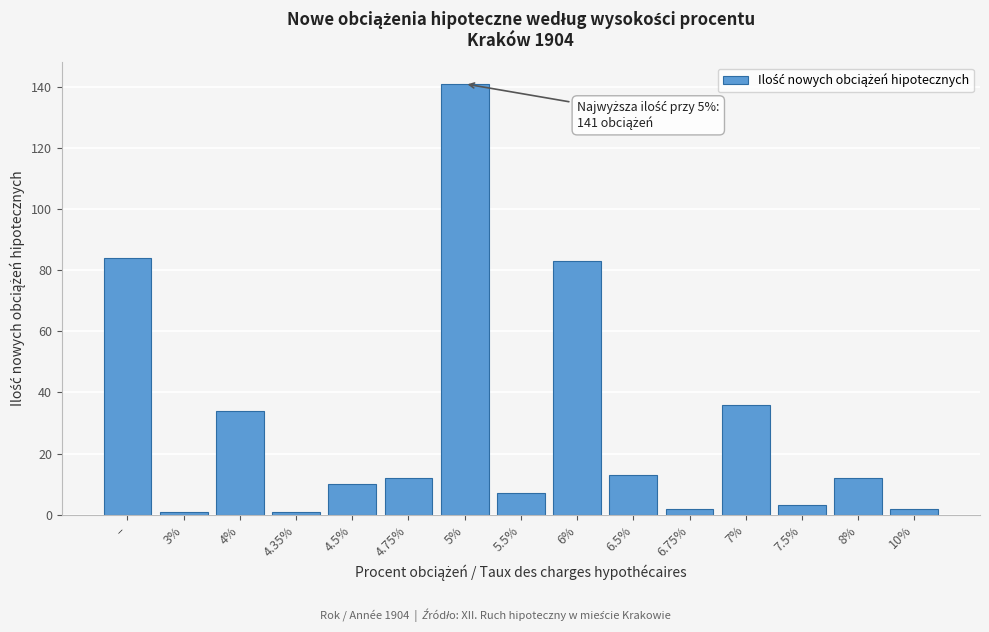

Reading left to right, list all the values displayed in this chart.

84	1	34	1	10	12	141	7	83	13	2	36	3	12	2